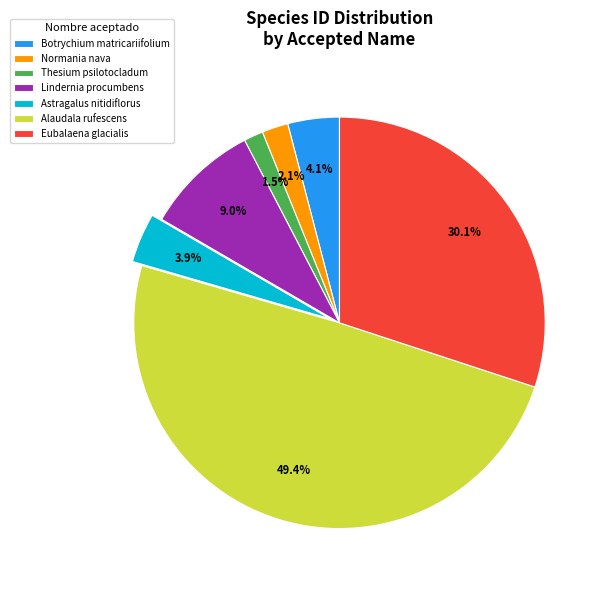

Does Thesium psilotocladum represent more than half of the total?

No